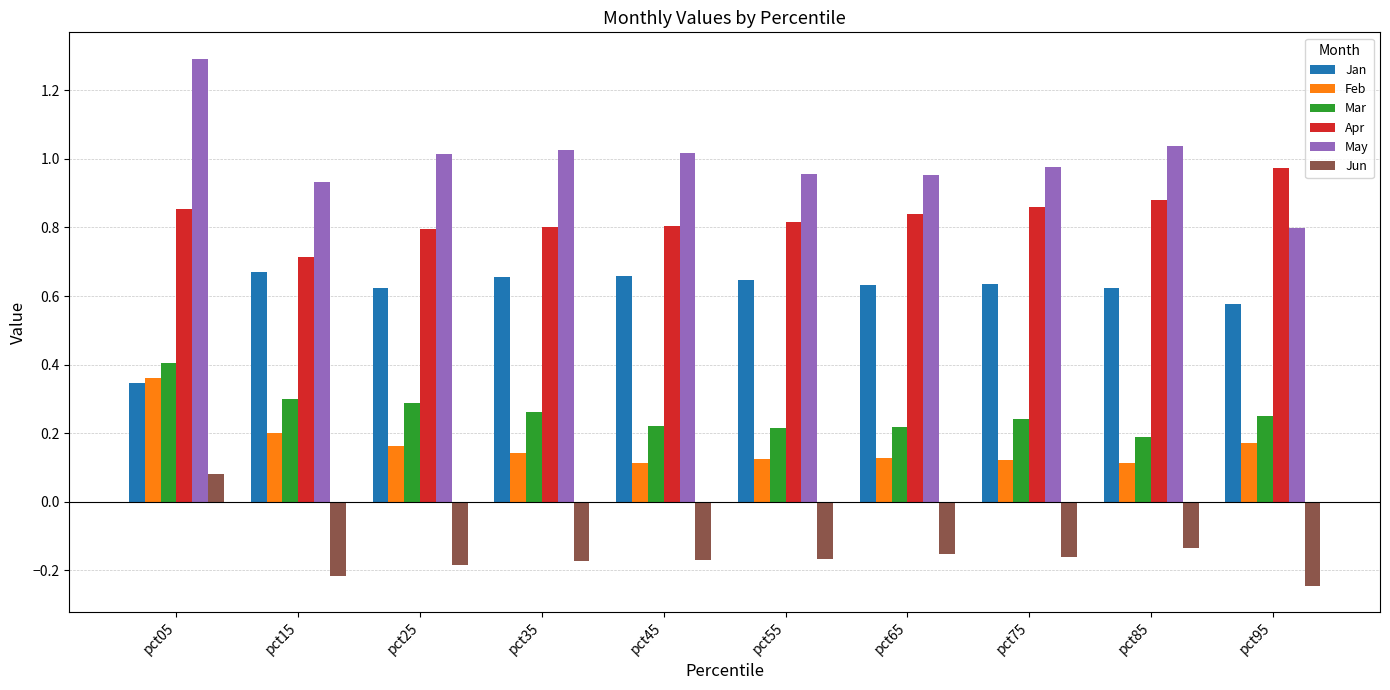

Which category has the lowest value in the Jun series?

pct95